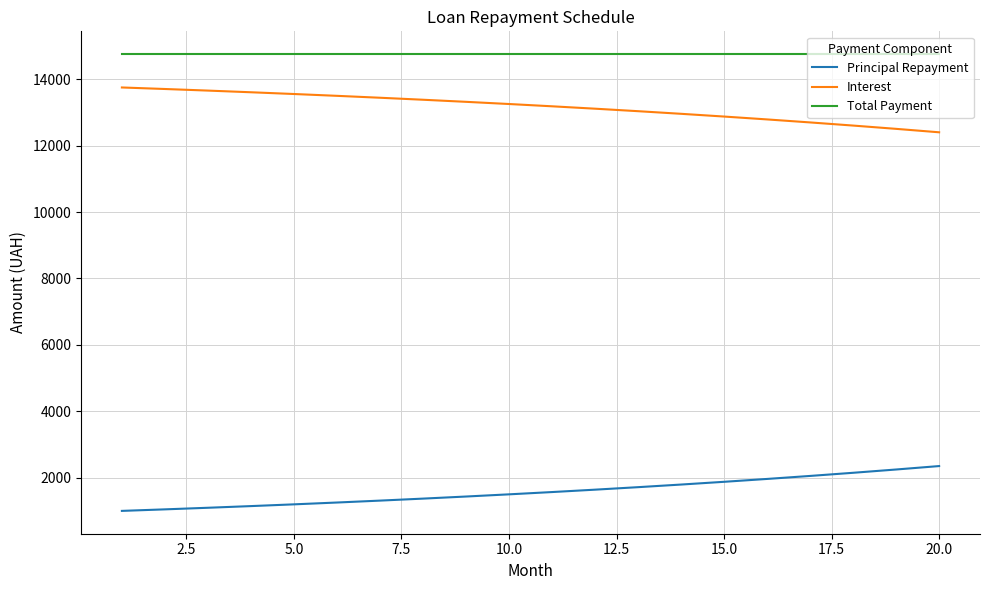

True or false: Interest and Principal Repayment cross at least once.

False